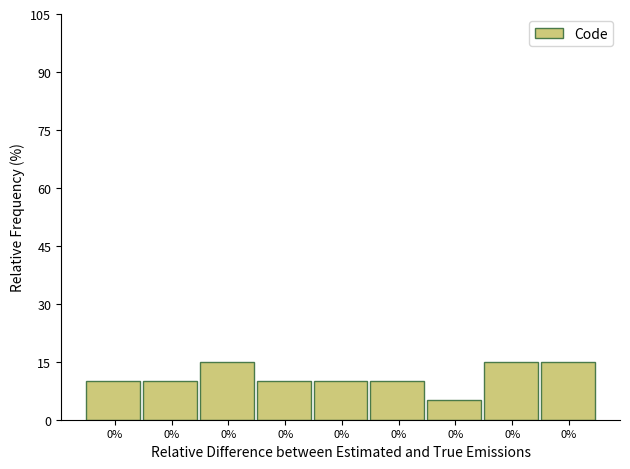

How many categories are shown in the chart?

9